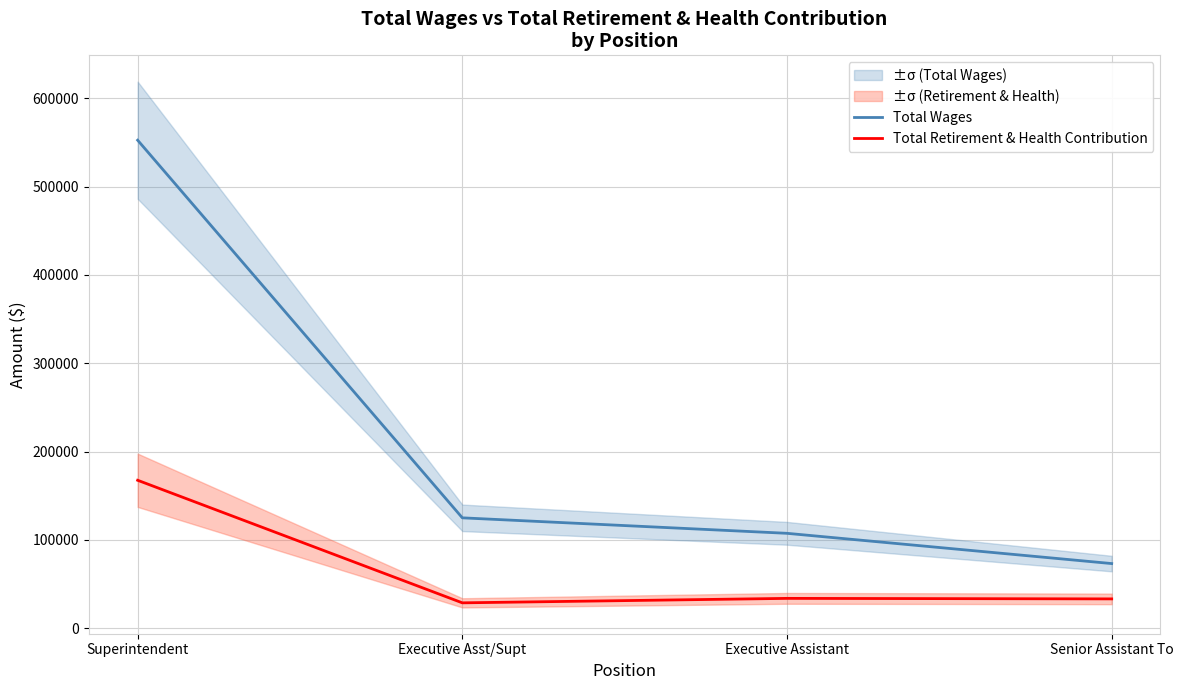

At which category is the sum across all series the highest?

Superintendent